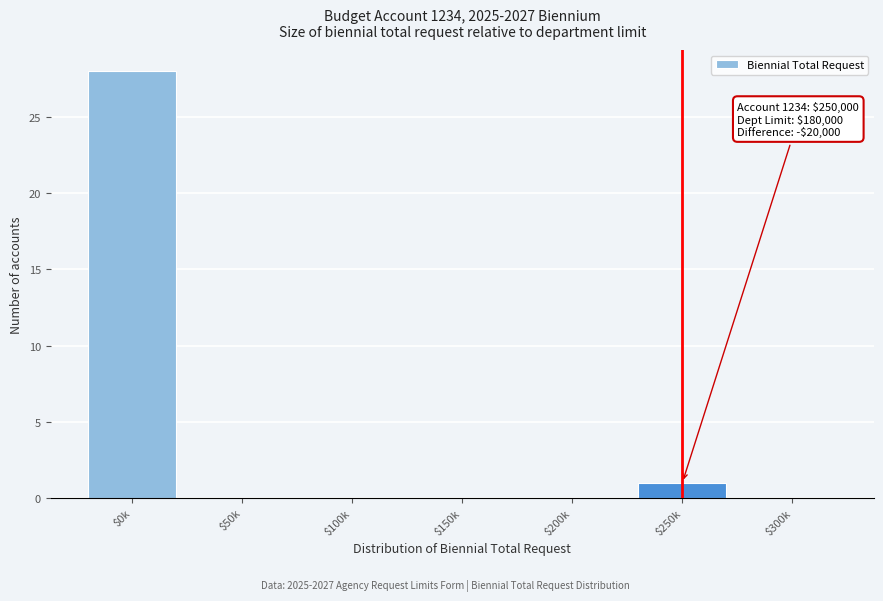

Where is the data nearest to the value 14?

$250k